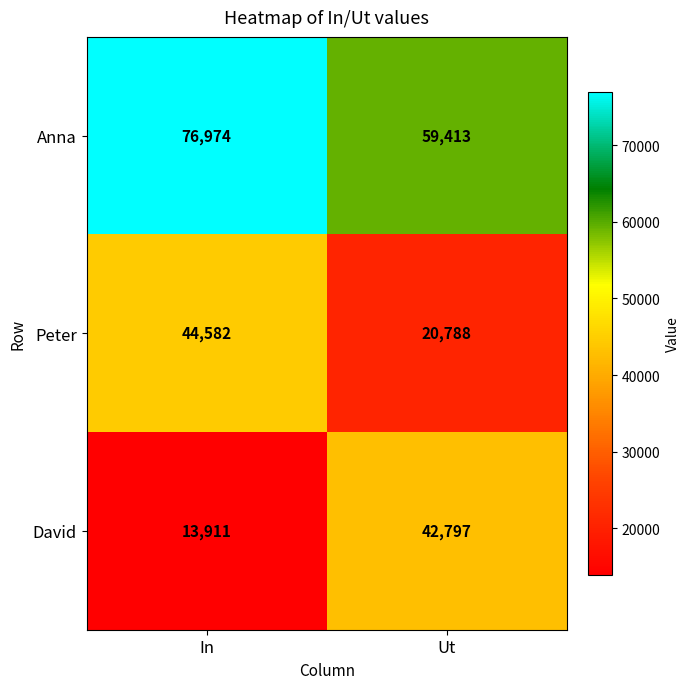

Reading left to right, transcribe all the data shown in this chart.

Anna: 76974	59413
Peter: 44582	20788
David: 13911	42797